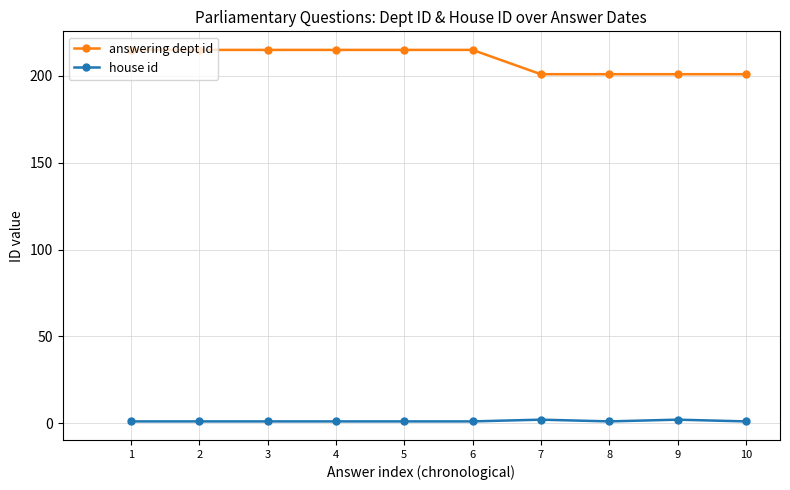

The value of house id at 1 is 1. True or false?

True